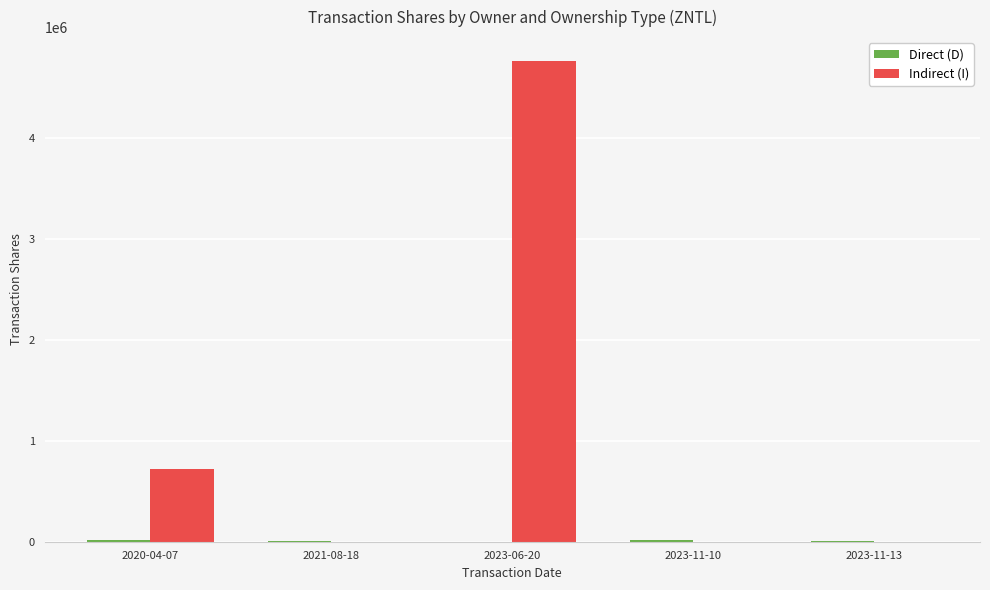

What is the total value across all series at 2023-11-10?

17000